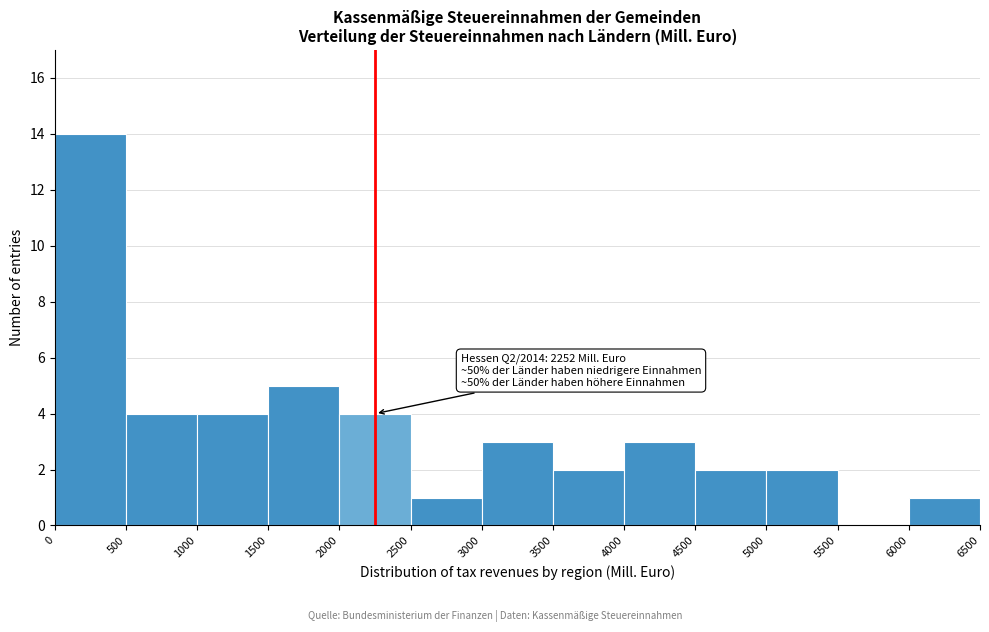

Over which range of the x-axis is the bar tallest?

0 to 500